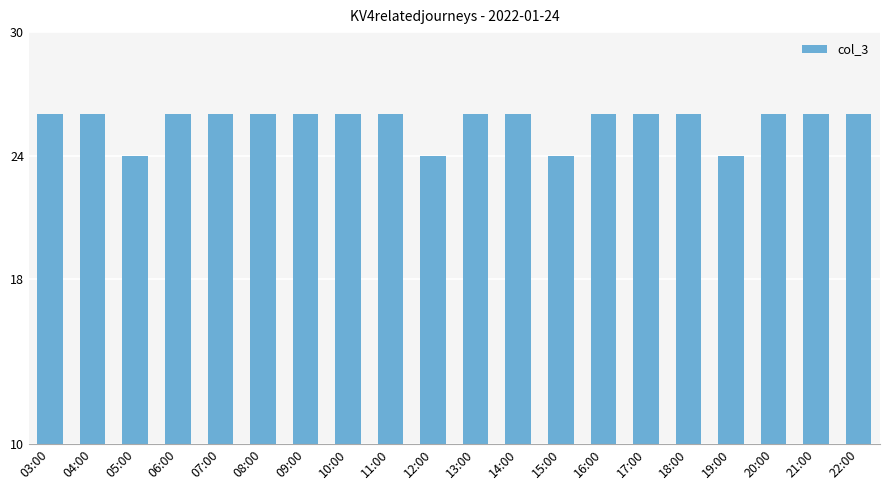

Approximately how many times larger is the value at 15:00 compared to 14:00?

0.9